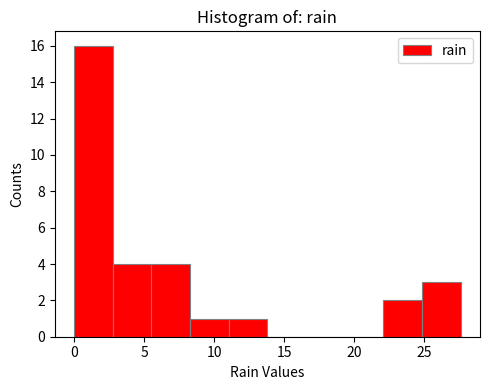

Which range on the x-axis has the tallest bar?

0.0 to 3.0